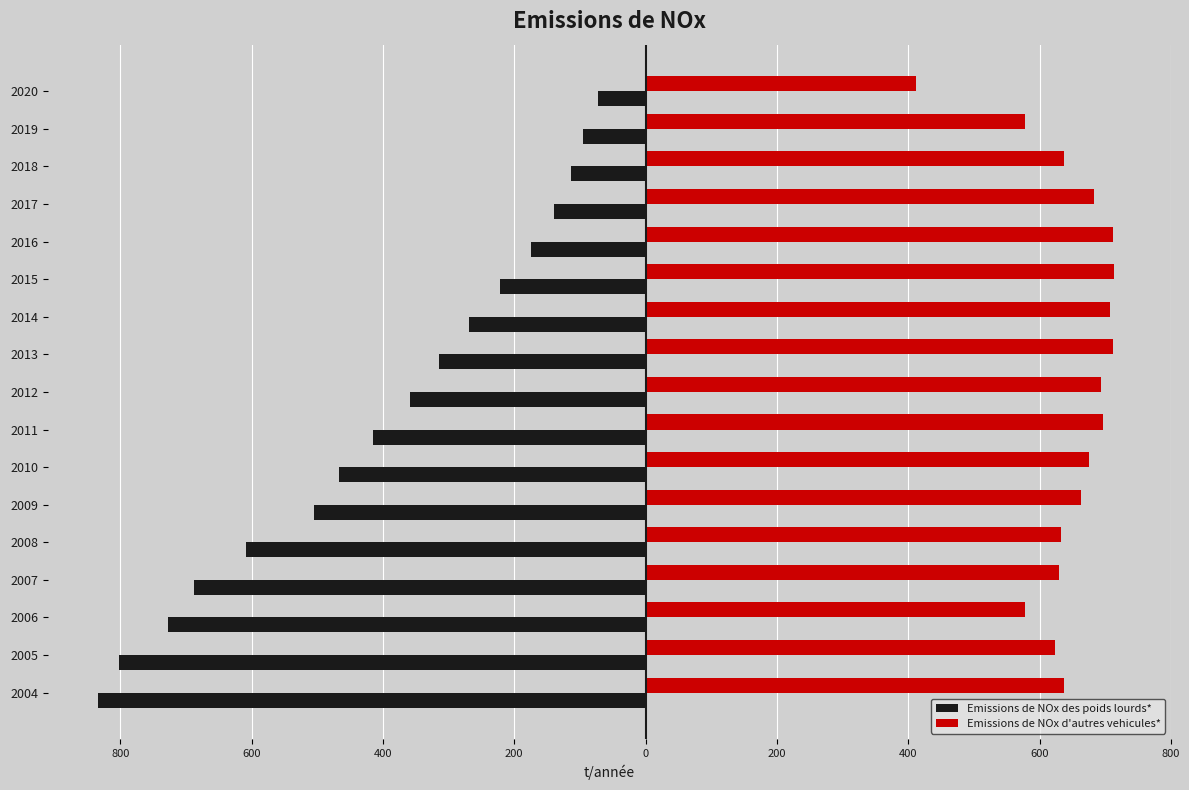

What are all the series names shown in the legend?

Emissions de NOx des poids lourds*, Emissions de NOx d'autres vehicules*